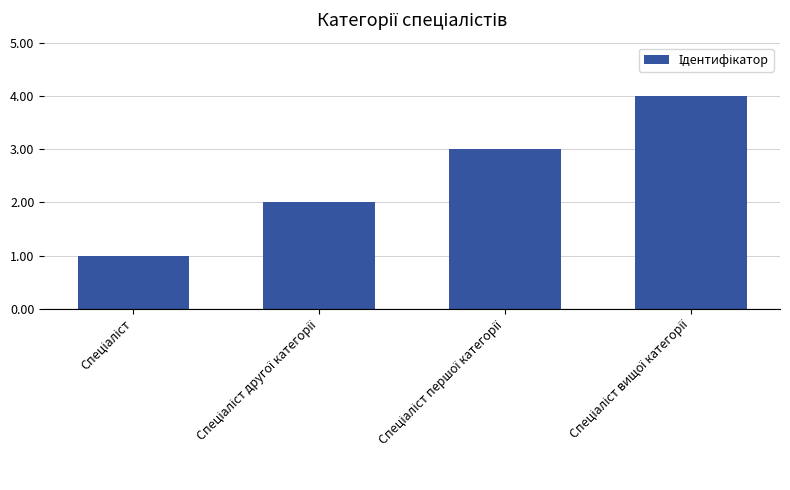

What is the sum of all values?

10